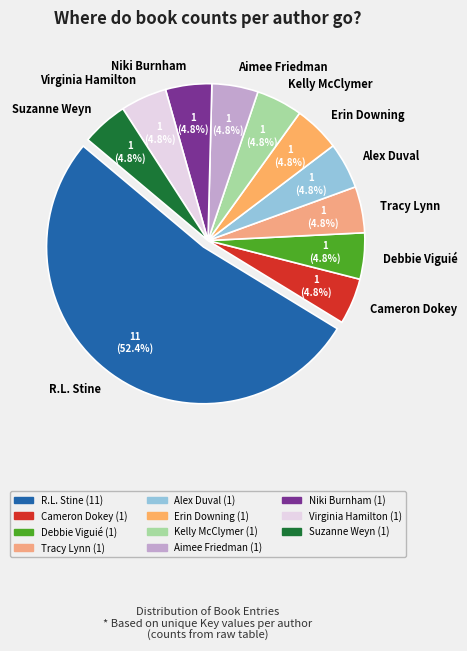

Is there any slice that represents more than half of the pie?

Yes